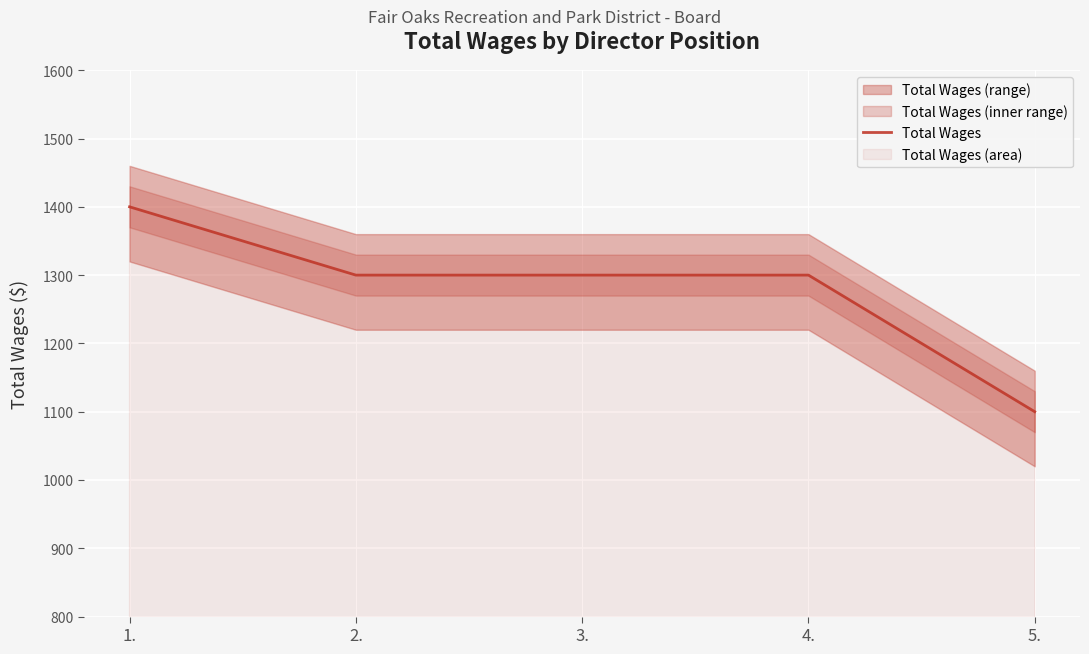

What is the ratio of the value at 5. to the value at 3.?

0.8